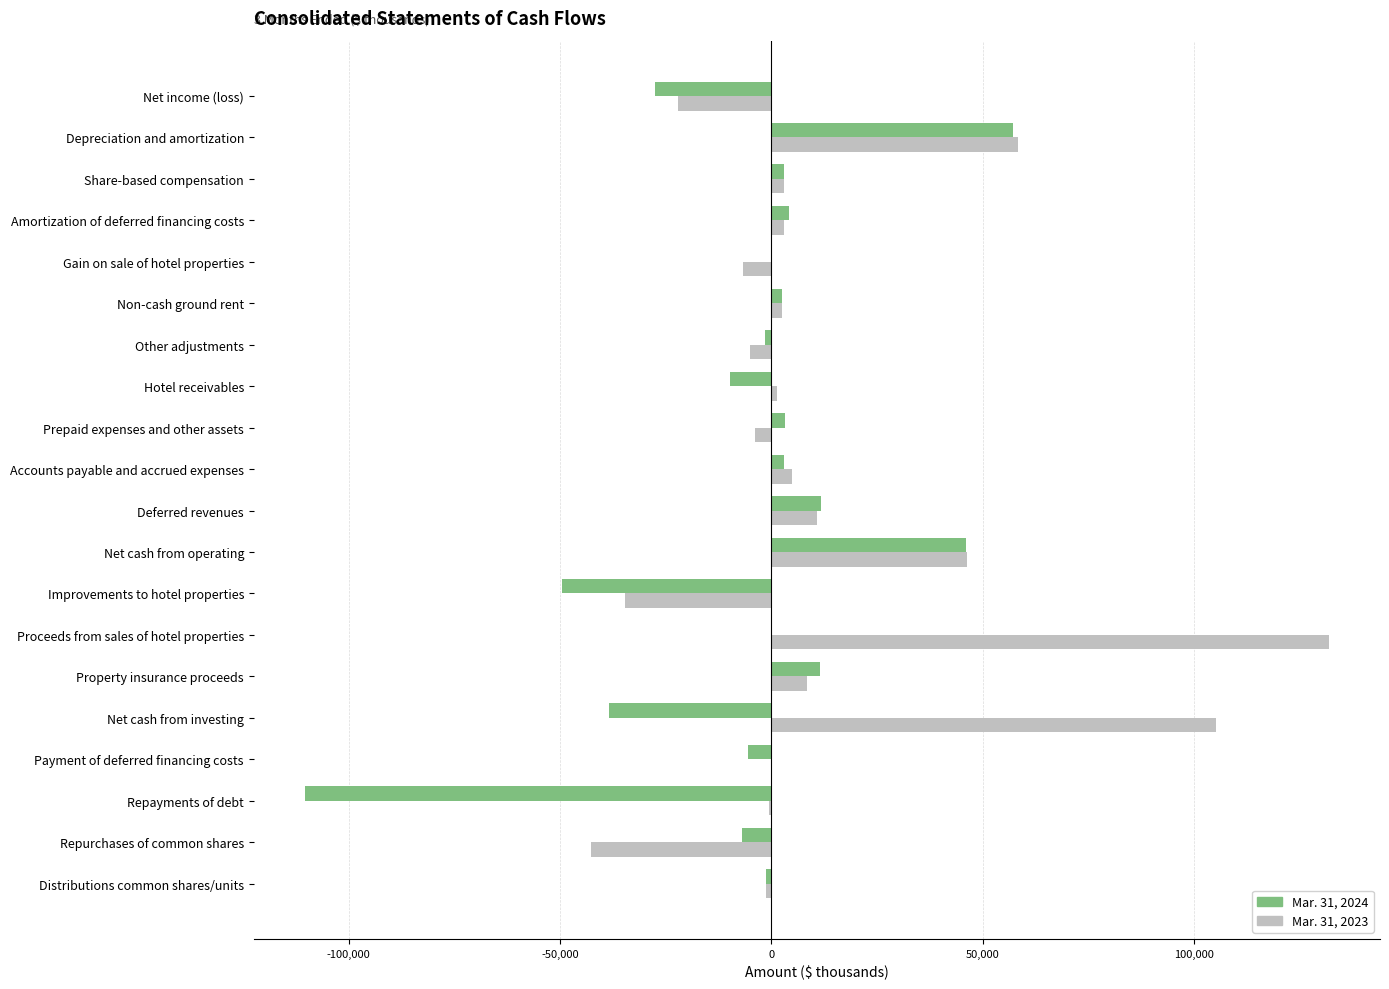

At which category is the sum across all series the highest?

Proceeds from sales of hotel properties